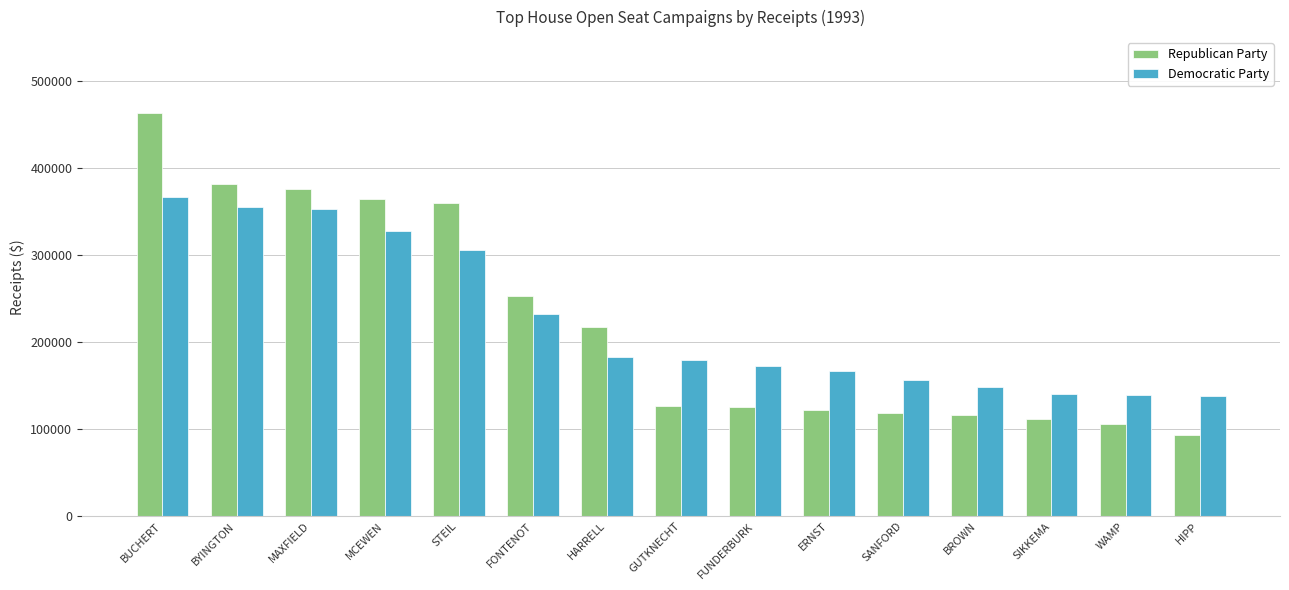

Between SANFORD and WAMP, which series saw the biggest shift?

Democratic Party